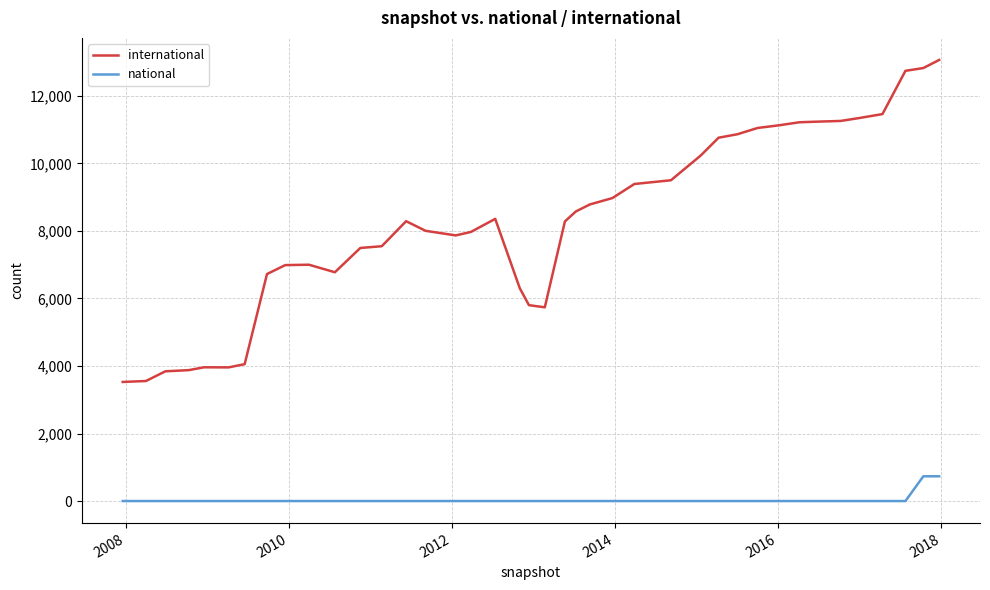

Which series has the largest range (max minus min)?

international